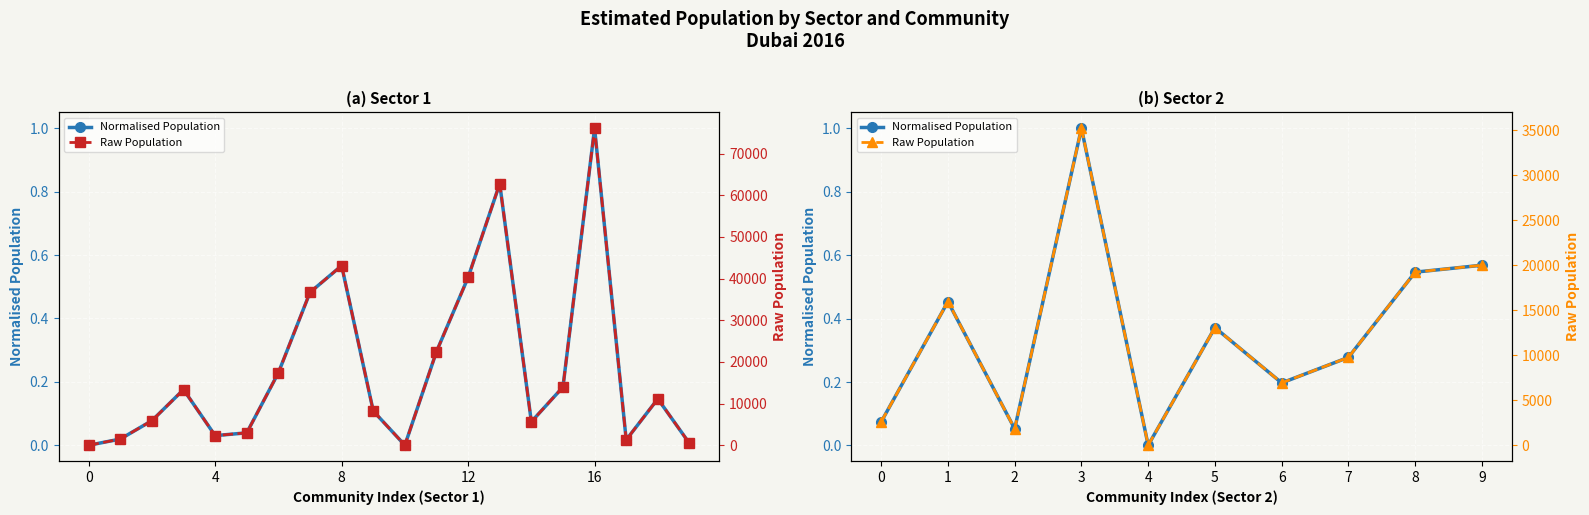

True or false: Normalised Population and Raw Population cross at least once.

False